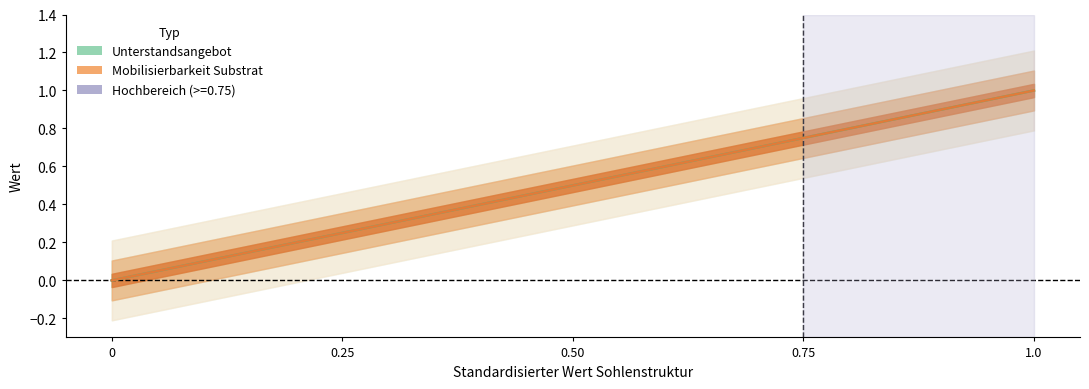

How many values in Standardisierter Wert Unterstandsangebot are above zero?

4